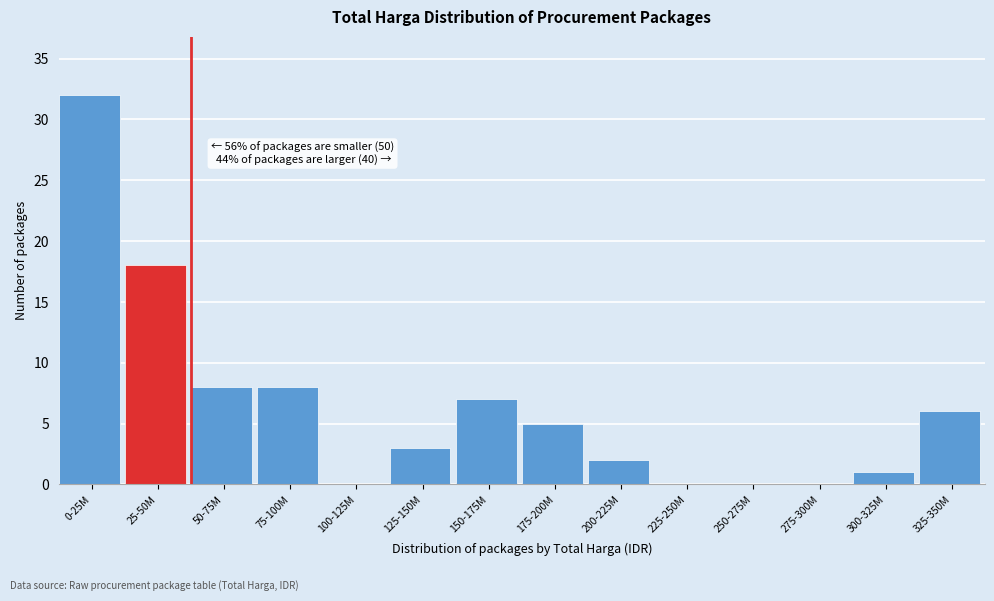

Reading left to right, extract all data points from this chart.

0-25M=32	25-50M=18	50-75M=8	75-100M=8	100-125M=0	125-150M=3	150-175M=7	175-200M=5	200-225M=2	225-250M=0	250-275M=0	275-300M=0	300-325M=1	325-350M=6